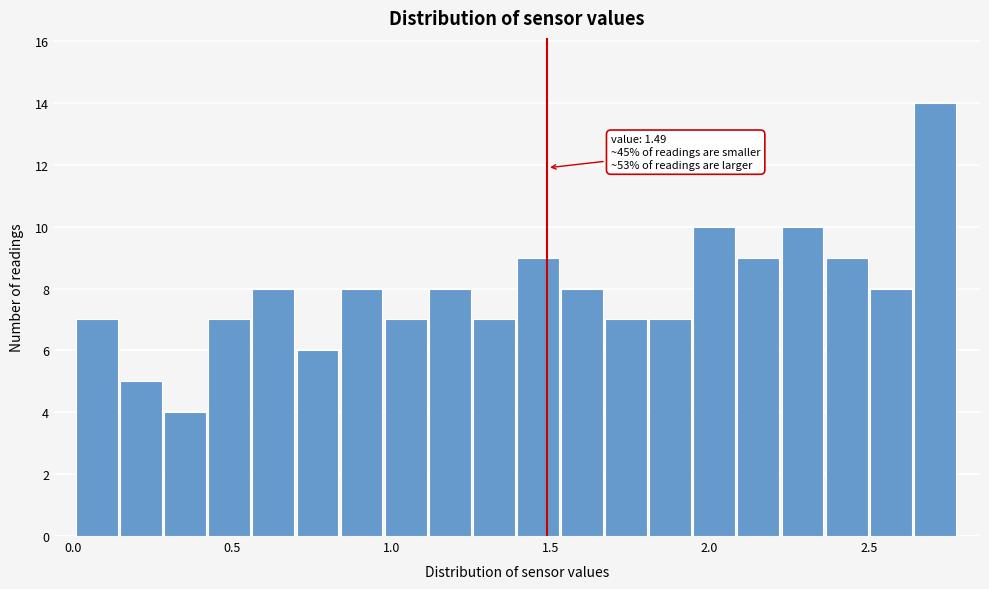

Around what value on the x-axis is the tallest bar? Give the approximate position of its centre, as read against the axis.

2.70